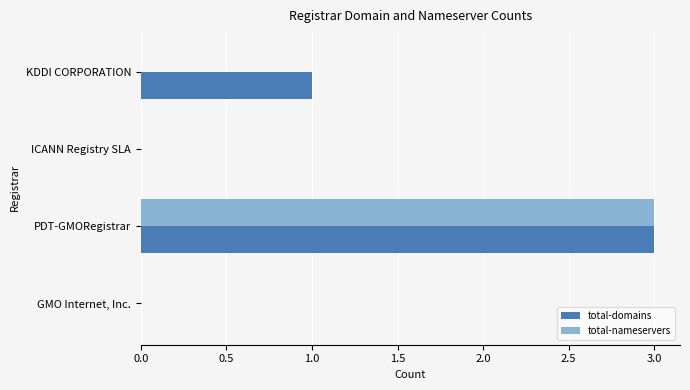

What is the maximum value for total-nameservers?

3